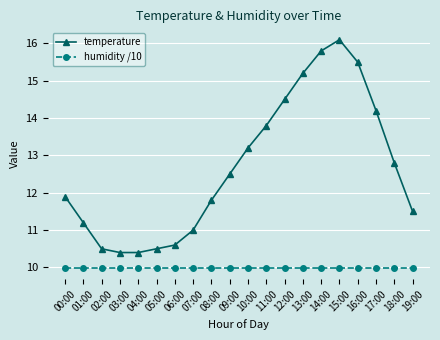

The value of humidity /10 at 08:00 is 10.0. True or false?

True